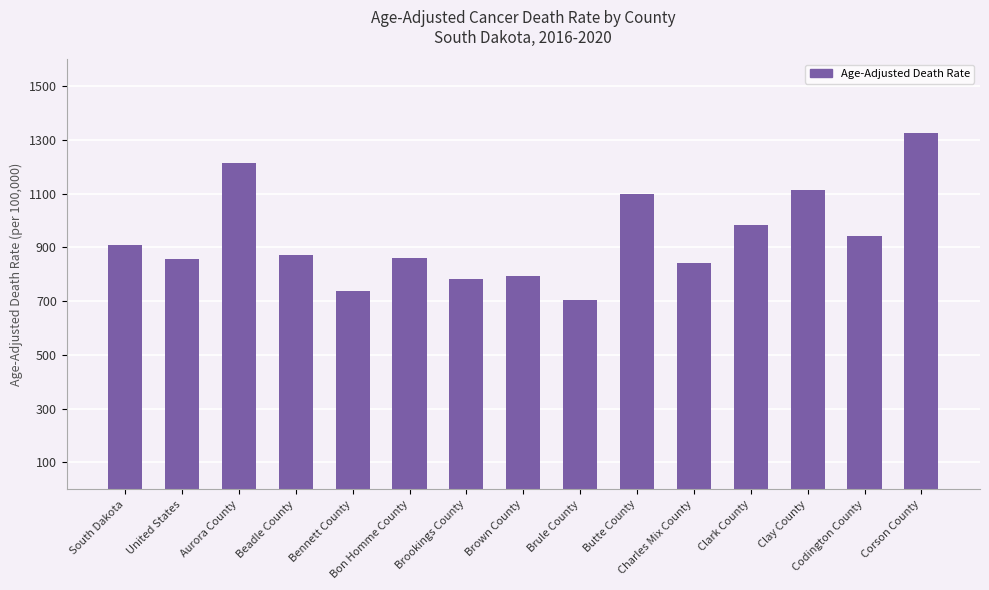

Which category has the highest value across all series?

Corson County